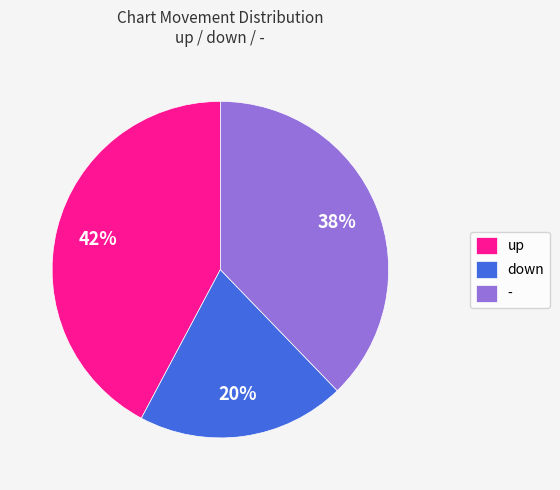

The - slice represents 53% of the pie. True or false?

False